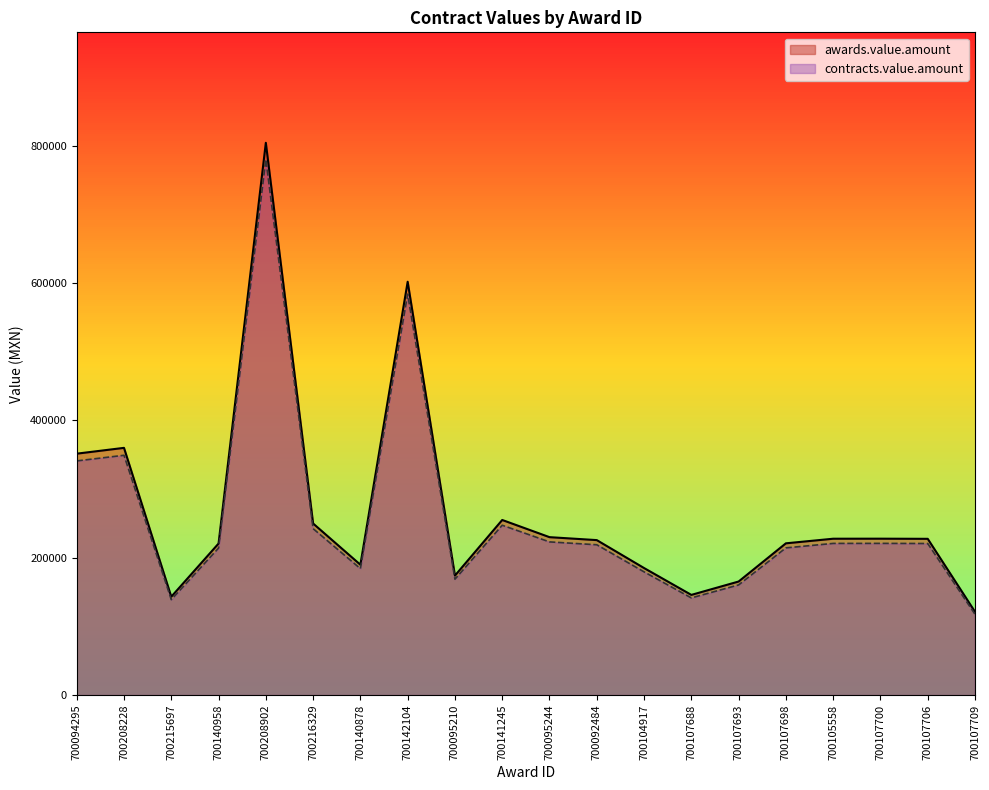

True or false: contracts.value.amount and awards.value.amount cross at least once.

False